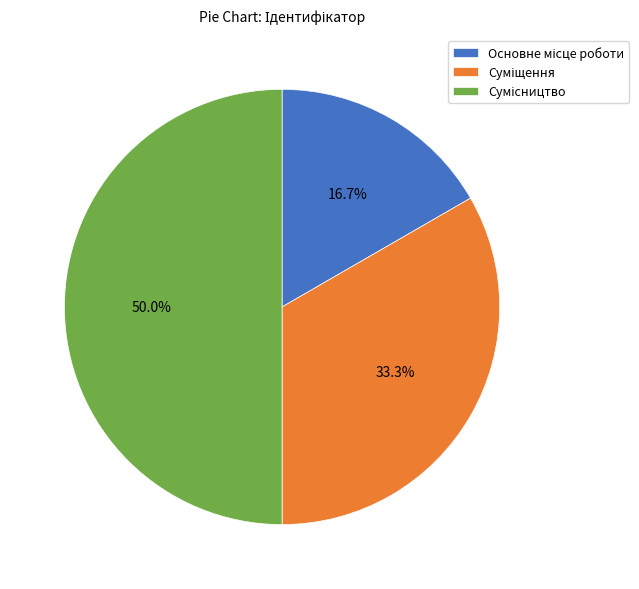

How many segments does this pie chart have?

3